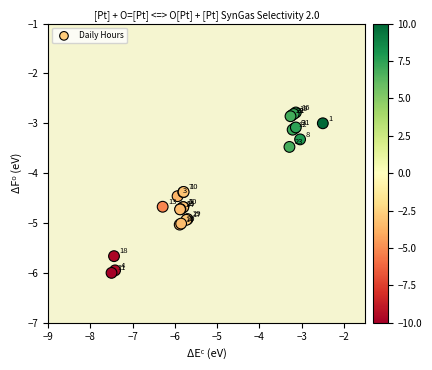

What Y value in the scatter plot is closest to -4?

-4.4